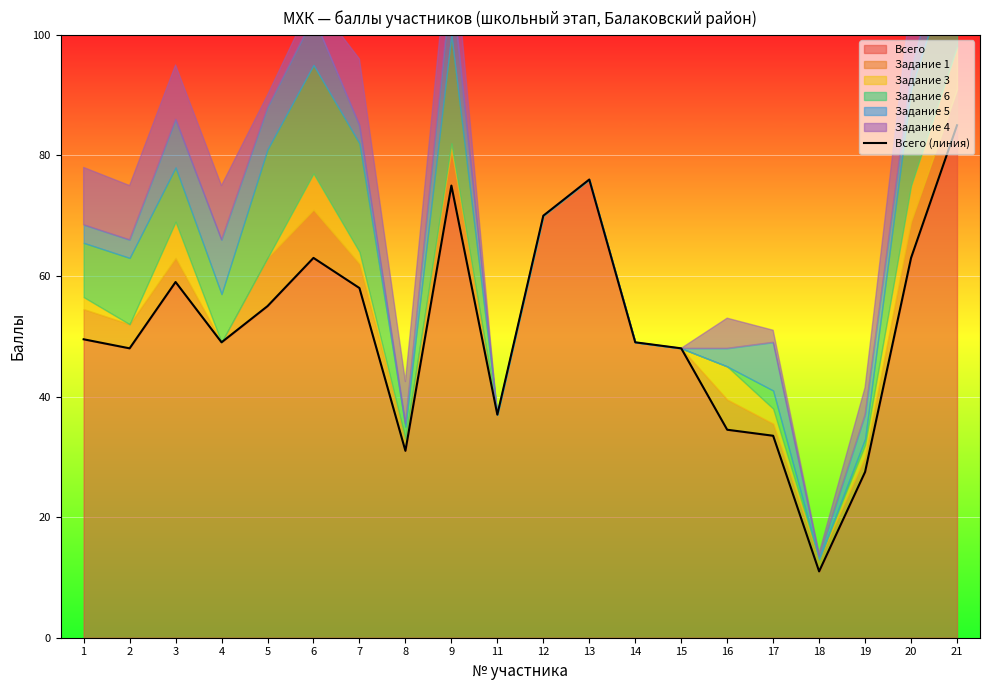

Reading left to right, extract all data points from this chart.

1=49.5	2=48.0	3=59.0	4=49.0	5=55.0	6=63.0	7=58.0	8=31.0	9=75.0	11=37.0	12=70.0	13=76.0	14=49.0	15=48.0	16=34.5	17=33.5	18=11.0	19=27.5	20=63.0	21=85.0